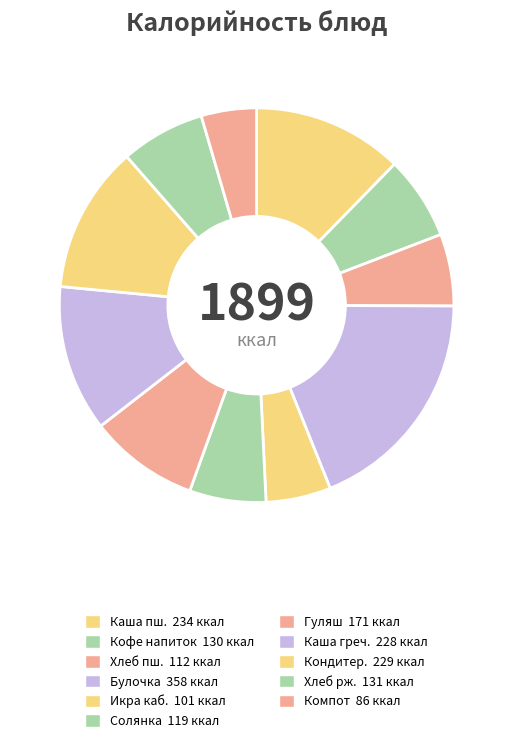

How many slices are in this pie chart?

11